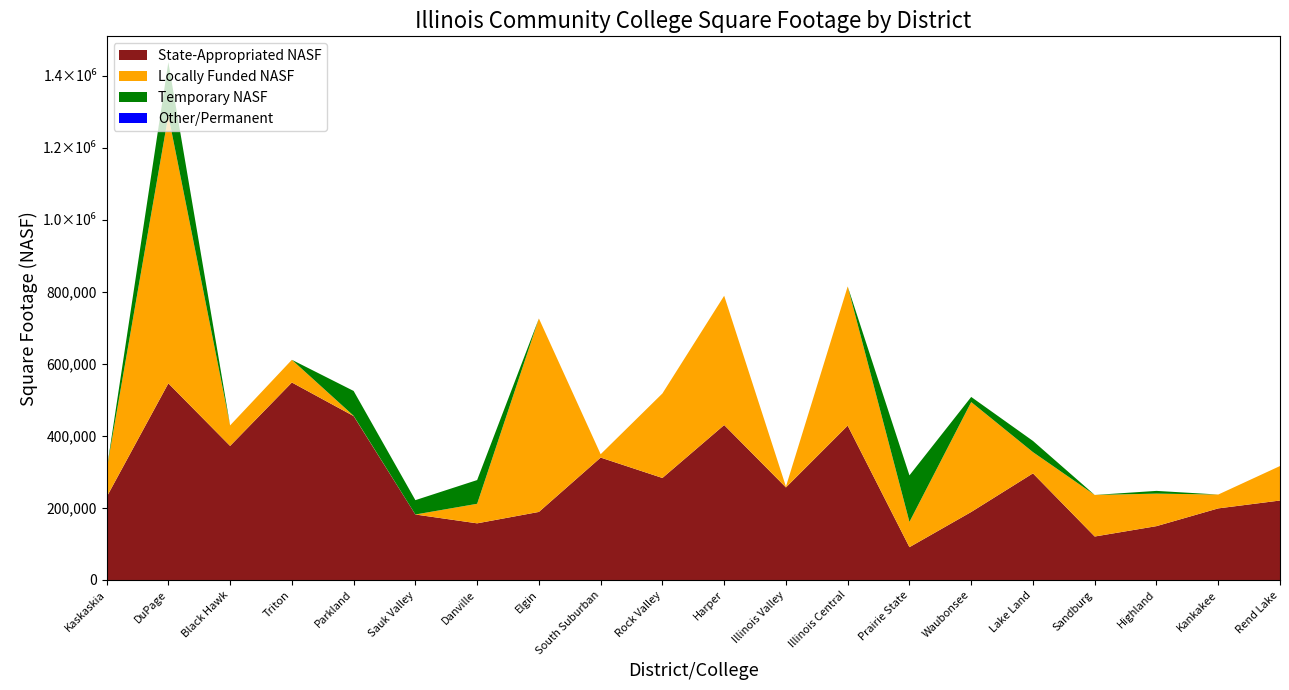

Reading left to right, transcribe all the data shown in this chart.

State-Appropriated NASF: 230067	545681	372093	548073	454939	181749	157229	188896	339712	283128	430008	256915	428397	91078	188745	295916	120661	149447	198715	220552
Locally Funded NASF: 74873	743653	56940	62975	750	0	54227	536907	9335	234527	358790	2330	386311	70140	305052	58893	115328	90225	38430	95707
Temporary NASF: 0	147566	0	0	68967	39822	65872	0	0	1	0	0	0	129177	14200	31100	0	7617	0	0
Total NASF: 304940	1436900	429033	611048	524656	221571	277328	725803	349047	517656	788798	259245	814708	290395	507997	385909	235989	247289	237145	316259